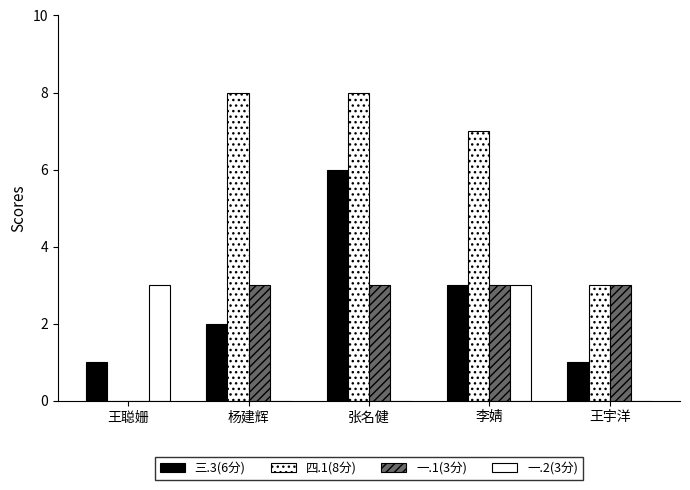

Are the bars horizontal?

No